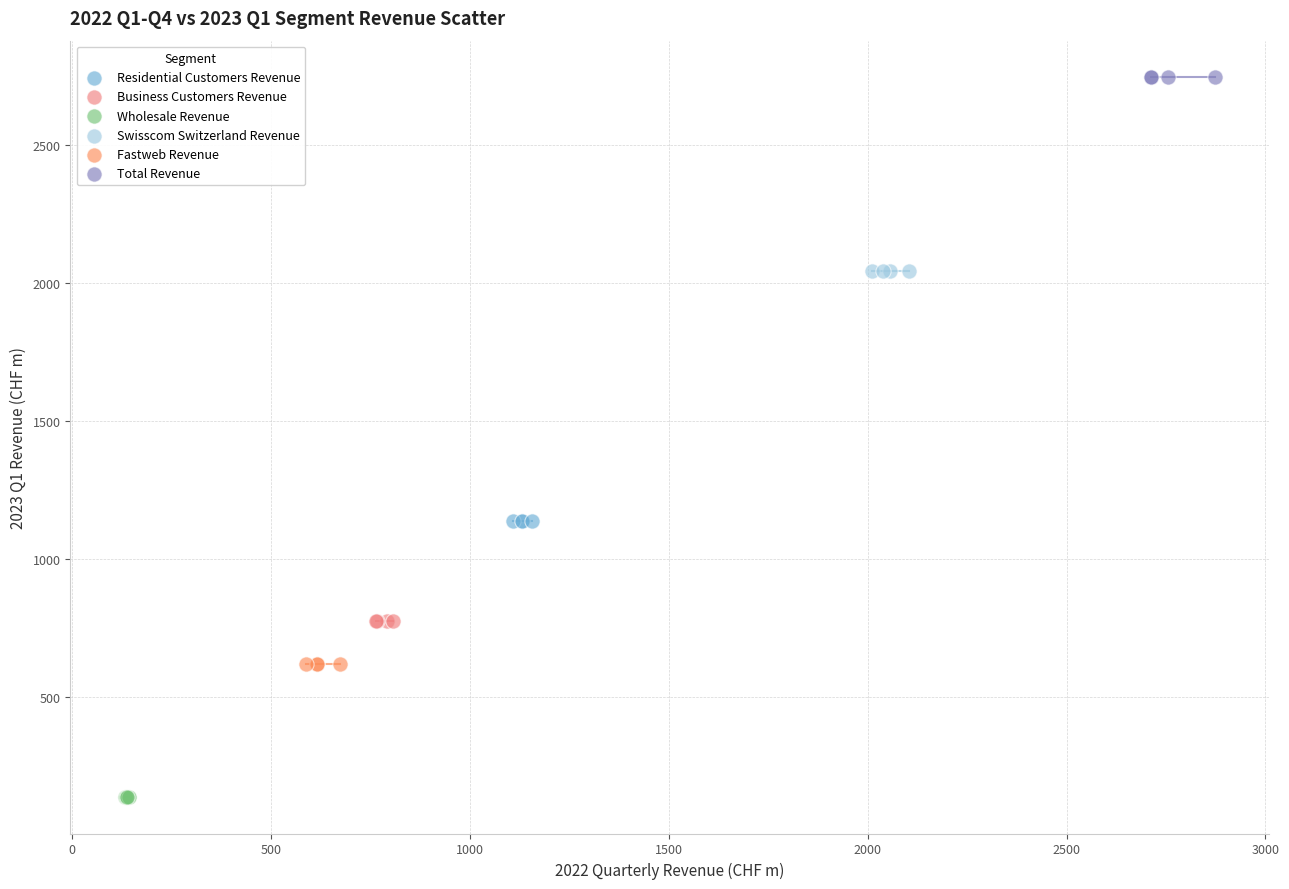

Which series reaches the minimum Y coordinate?

Wholesale Revenue